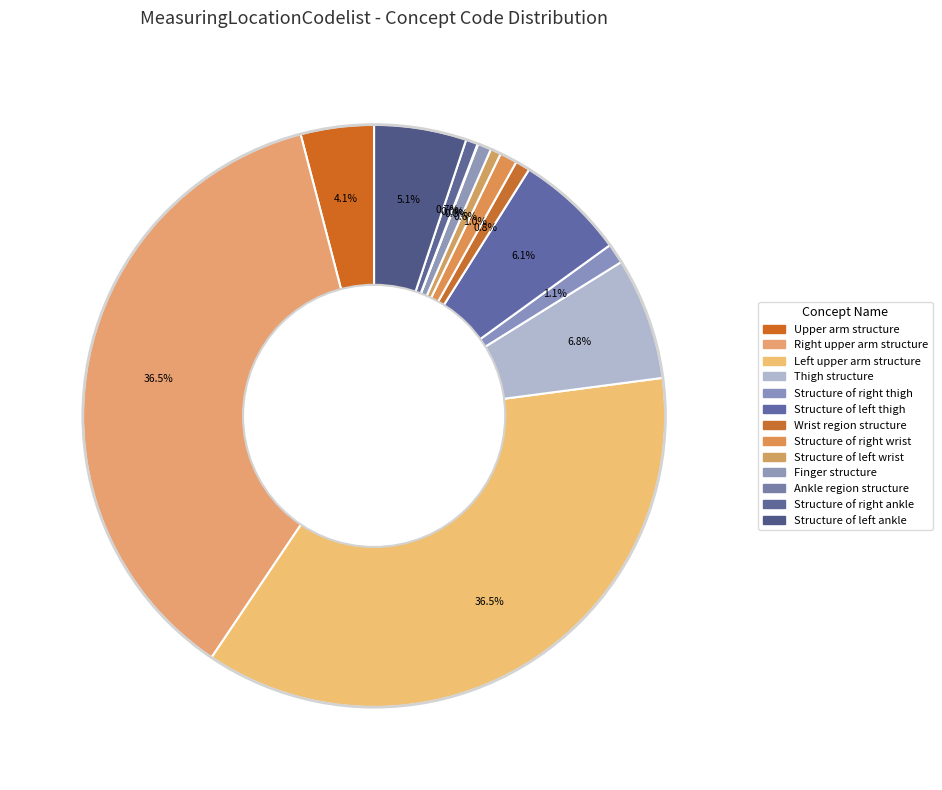

Does any single category account for the majority?

No